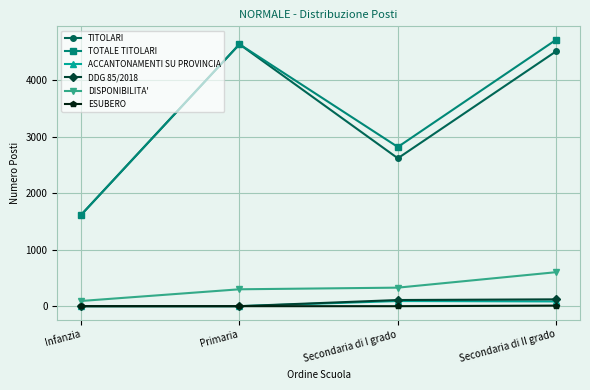

What is the label of the 4th point from the left?

Secondaria di II grado